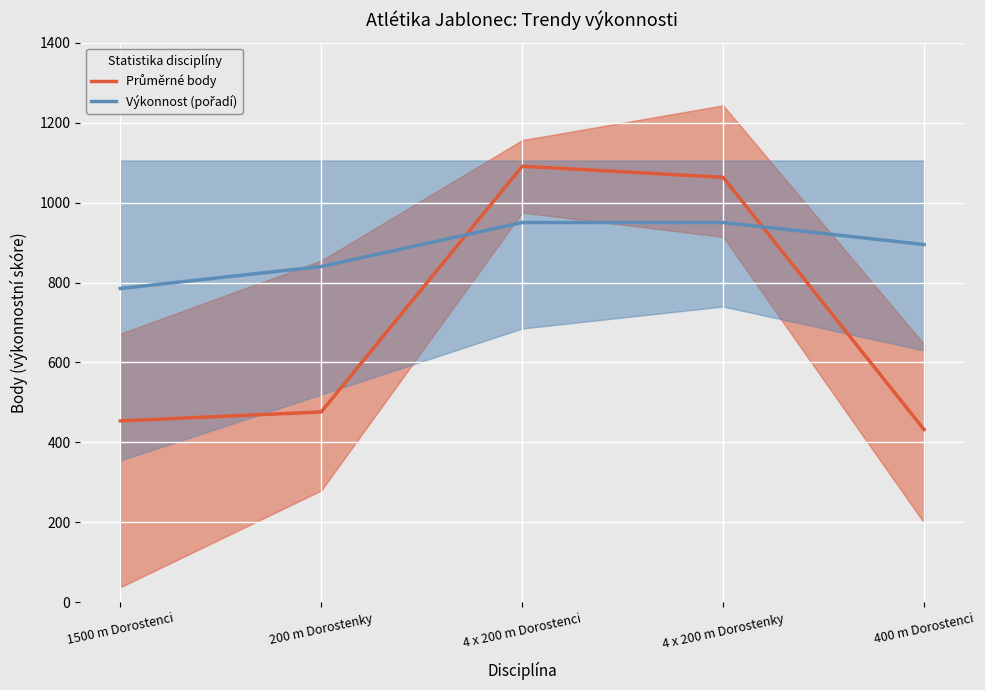

At which category is the sum across all series the highest?

4 x 200 m Dorostenci